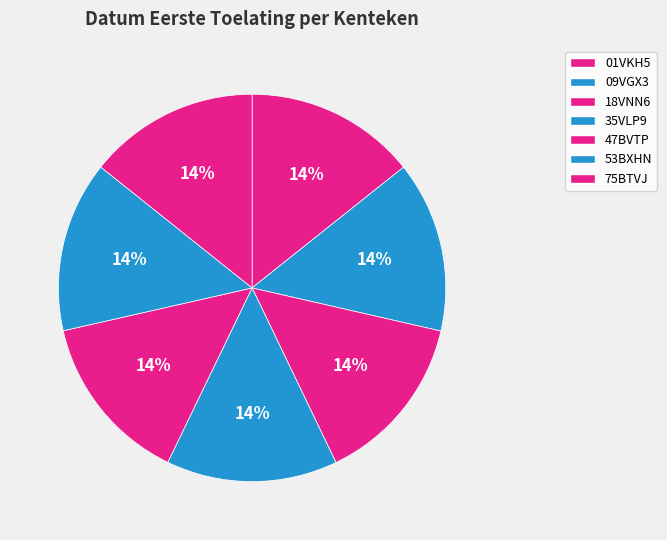

How many segments does this pie chart have?

7